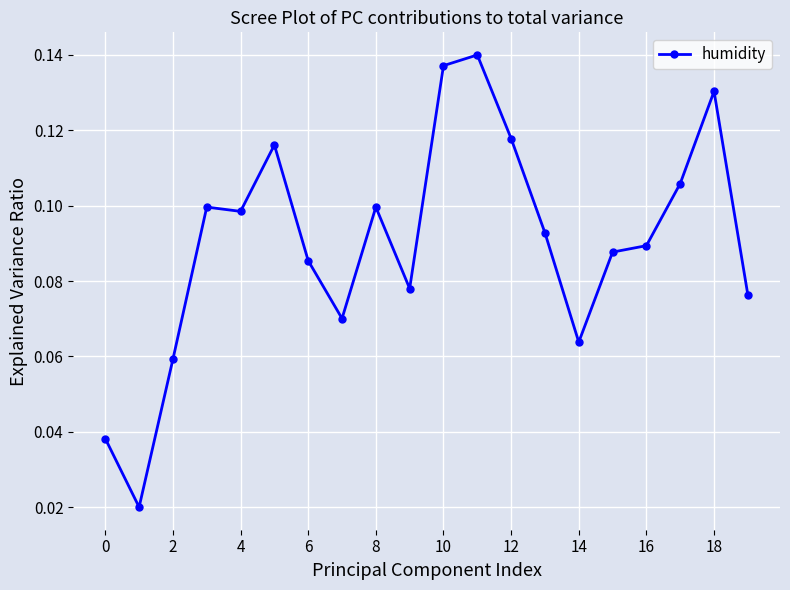

How many values are between 0 and 1?

20